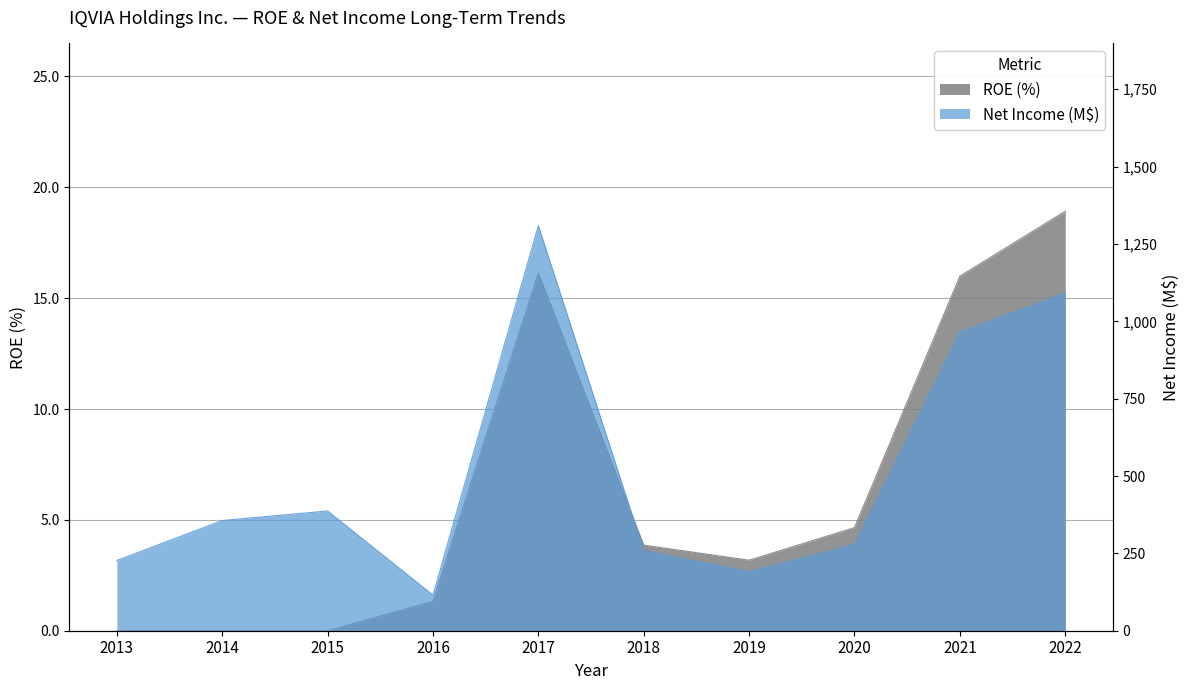

The Net Income (M$) series shows 191.0 at 2019. True or false?

True